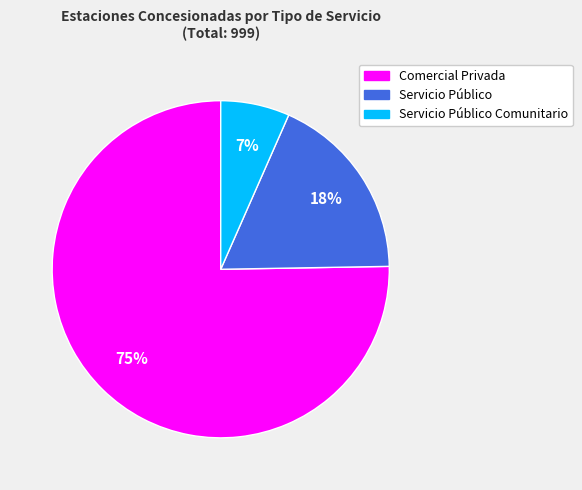

Do Servicio Público Comunitario and Comercial Privada together represent more than half of the pie?

Yes